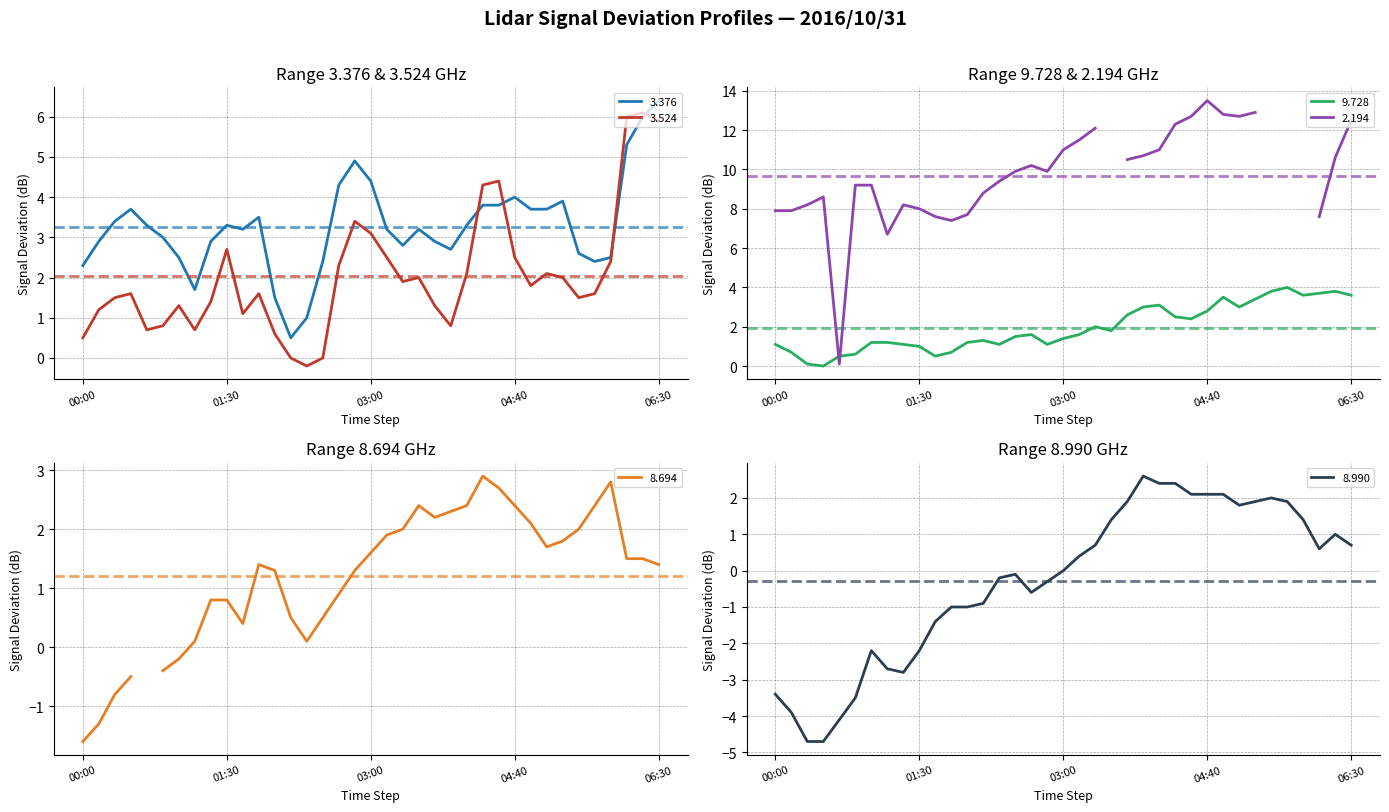

Where is 3.524 nearest to the value 2?

2016/10/31 03:30